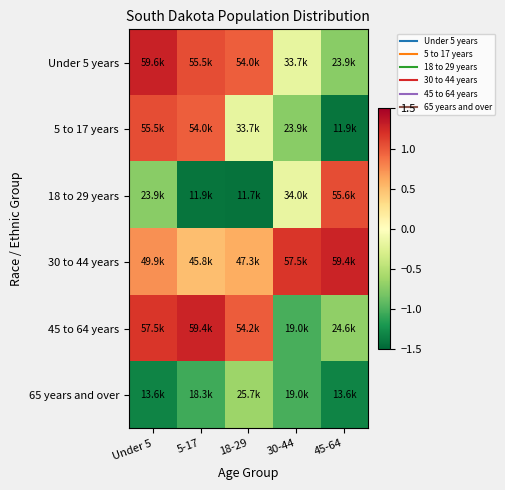

Reading right to left, extract all data points from this chart.

Under 5 years: 45-64=-0.7	30-44=-0.2	18-29=1.0	5-17=1.0	Under 5=1.3
5 to 17 years: 45-64=-1.4	30-44=-0.7	18-29=-0.2	5-17=1.0	Under 5=1.0
18 to 29 years: 45-64=1.1	30-44=-0.2	18-29=-1.4	5-17=-1.4	Under 5=-0.7
30 to 44 years: 45-64=1.3	30-44=1.2	18-29=0.6	5-17=0.5	Under 5=0.7
45 to 64 years: 45-64=-0.7	30-44=-1.0	18-29=1.0	5-17=1.3	Under 5=1.2
65 years and over: 45-64=-1.3	30-44=-1.0	18-29=-0.6	5-17=-1.0	Under 5=-1.3